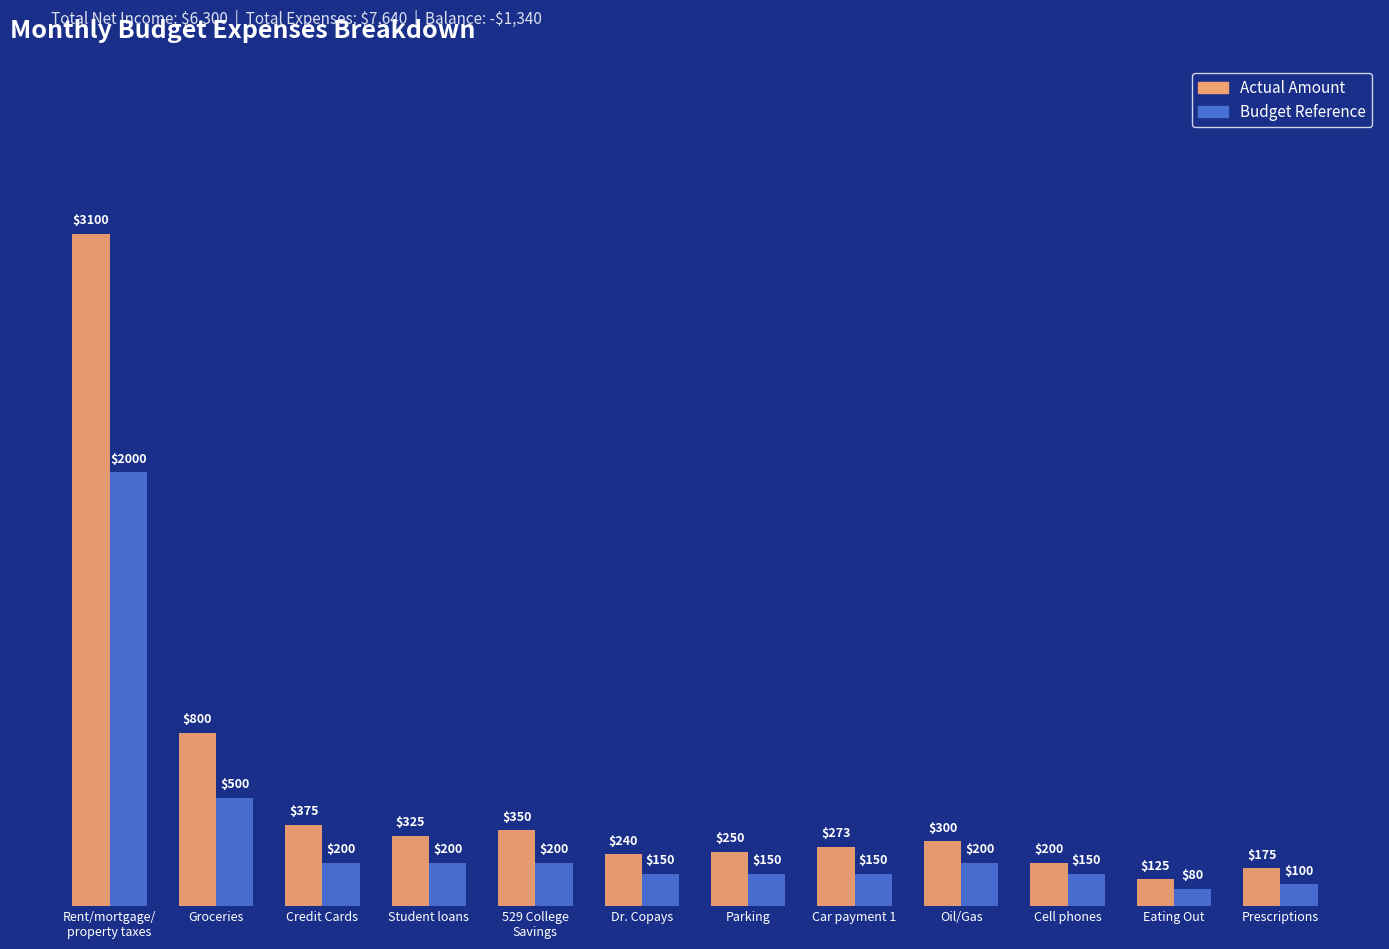

What is the average value of the Budget Reference series?

340